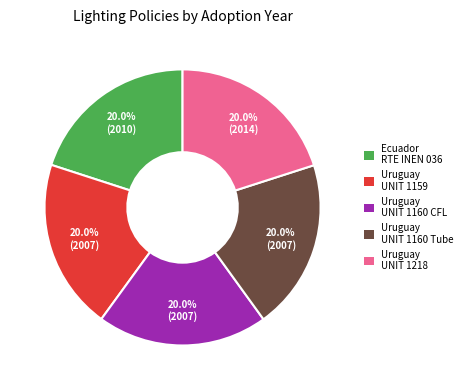

Does any single category account for the majority?

No